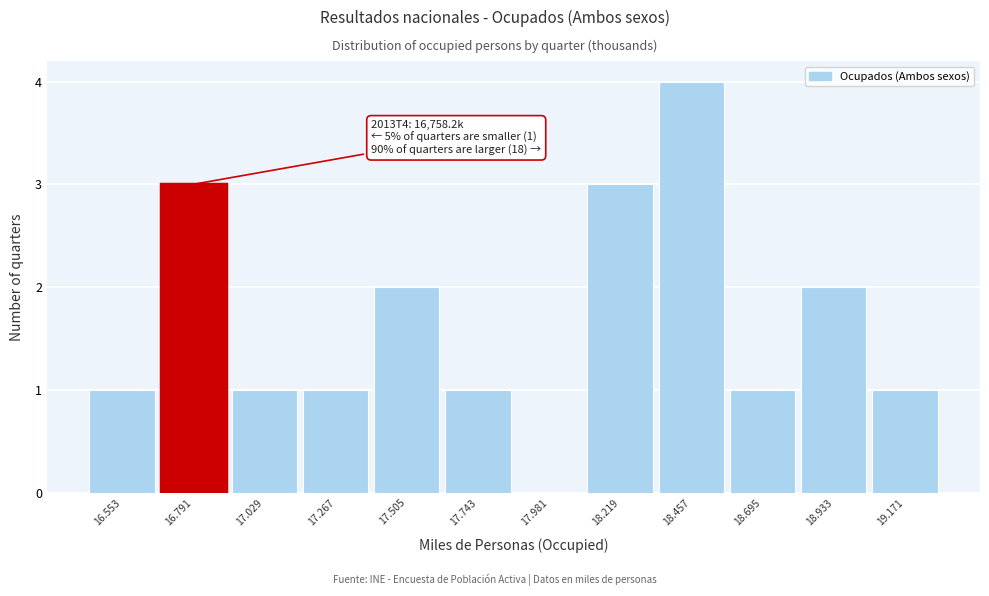

Reading right to left, transcribe all the data shown in this chart.

19.171=1	18.933=2	18.695=1	18.457=4	18.219=3	17.981=0	17.743=1	17.505=2	17.267=1	17.029=1	16.791=3	16.553=1